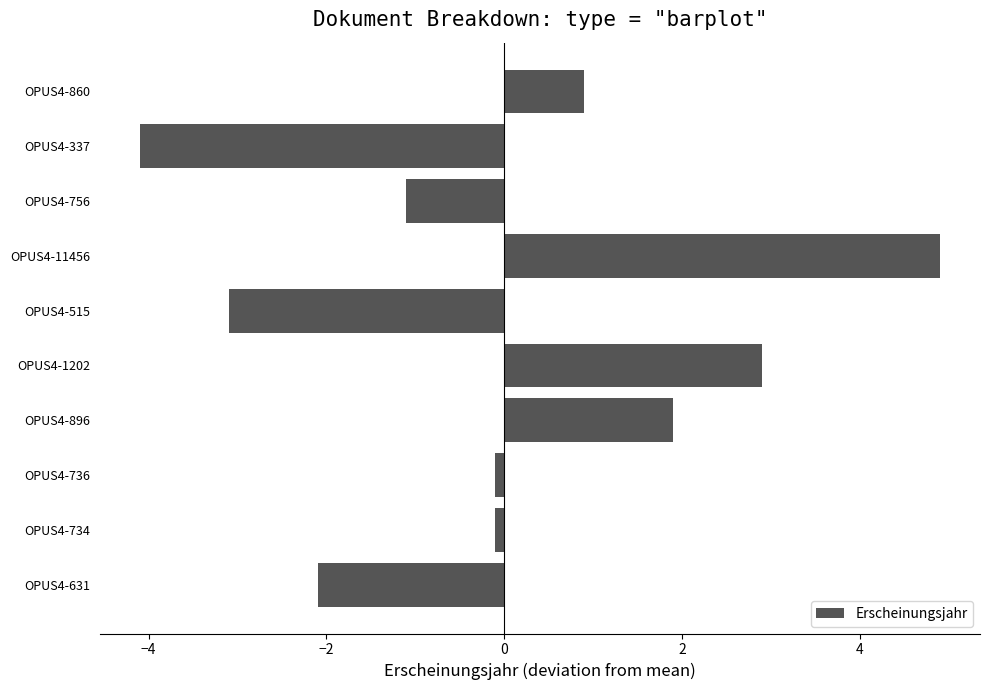

What is the difference between the maximum and minimum values?

9.0